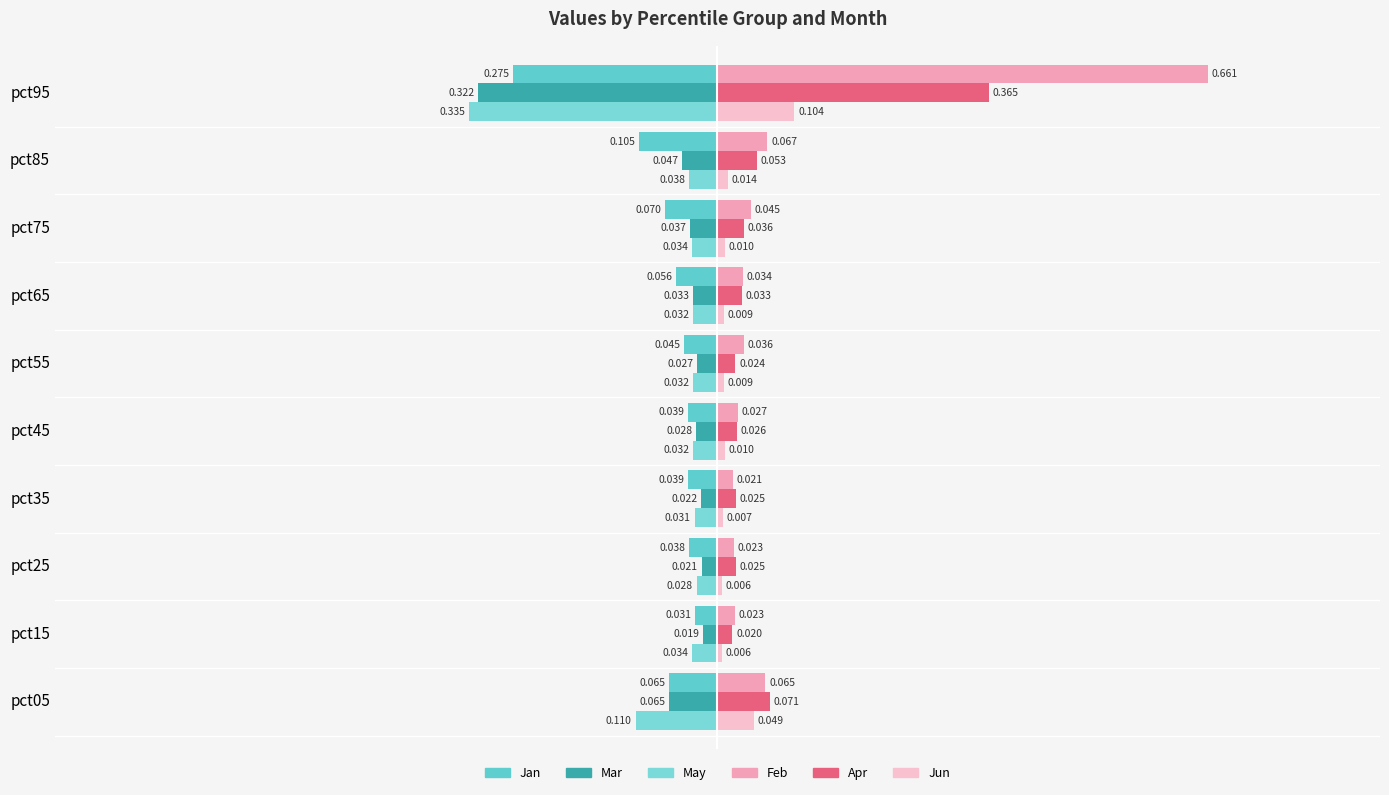

What is the average value of the Mar series?

-0.1